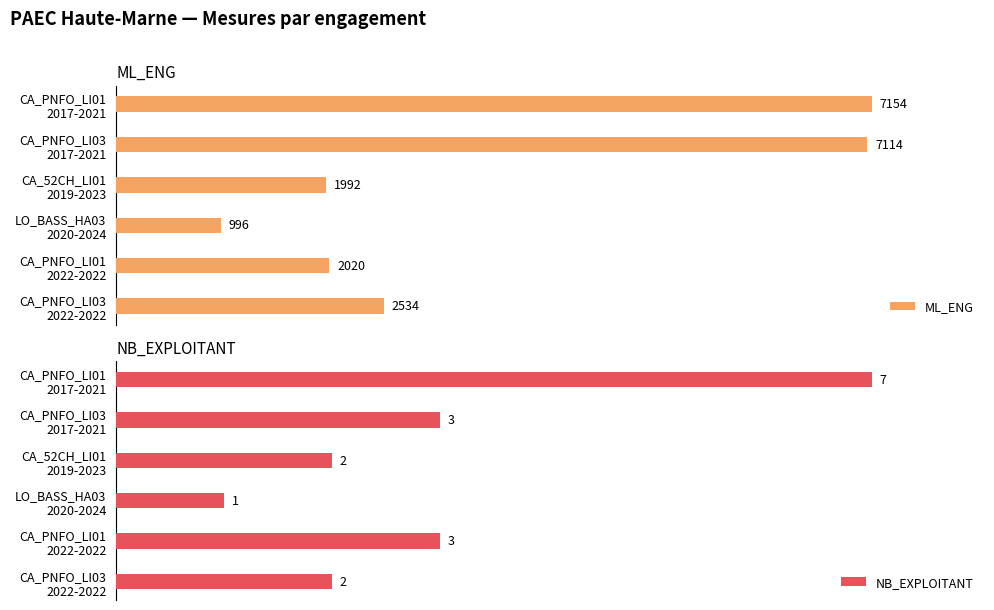

What is the lowest value of the NB_EXPLOITANT series?

1